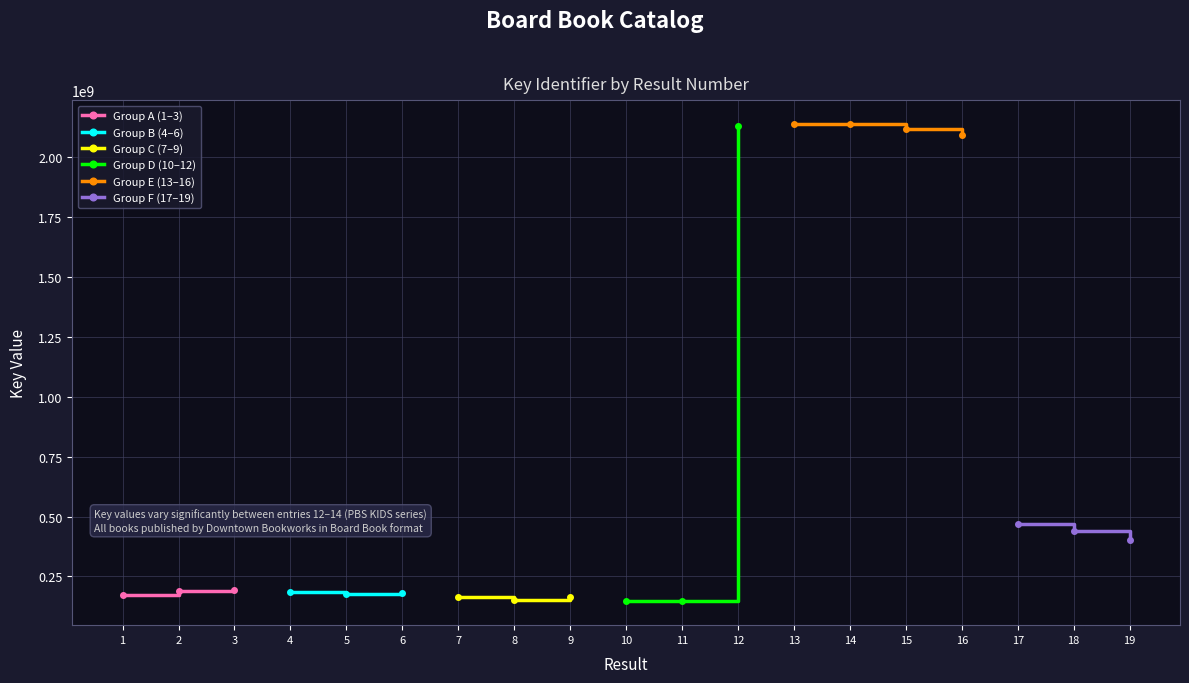

Rank the categories by value from lowest to highest.

11, 10, 8, 7, 9, 1, 5, 6, 4, 2, 3, 19, 18, 17, 16, 15, 12, 13, 14